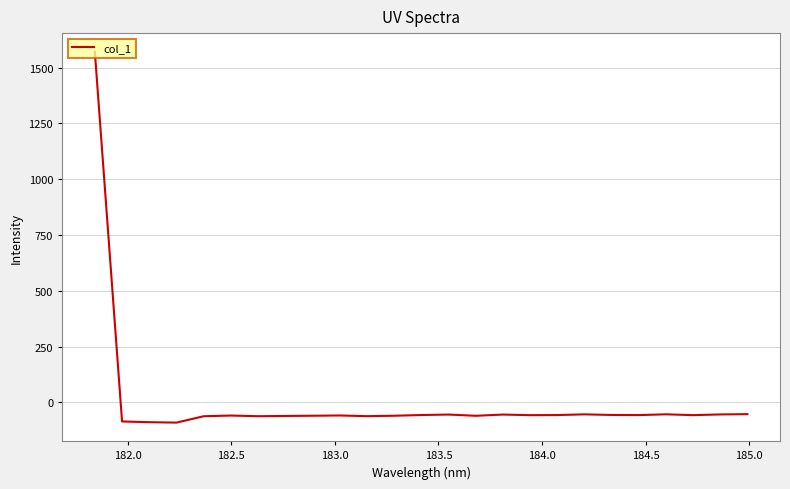

What is the difference between the maximum and minimum values?

1662.8